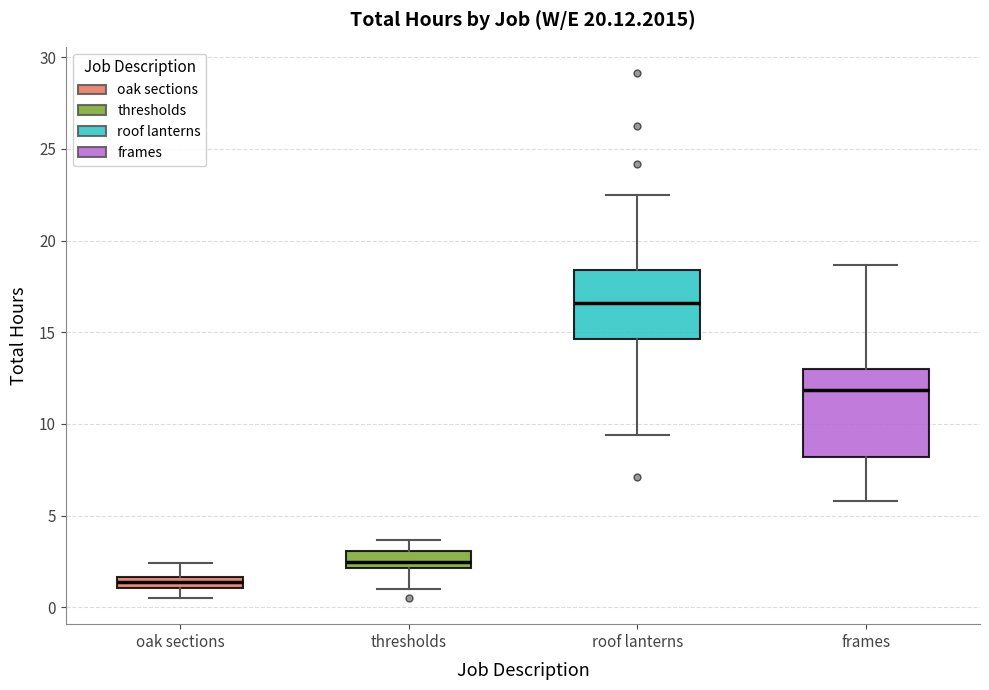

Which box has the lowest median line?

oak sections